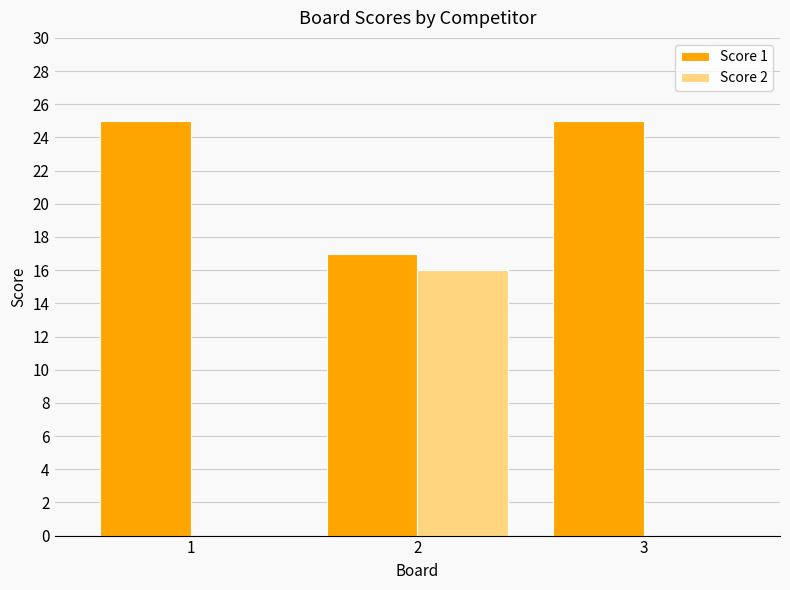

What is the sum of the Score 1 values at 3 and 1?

50